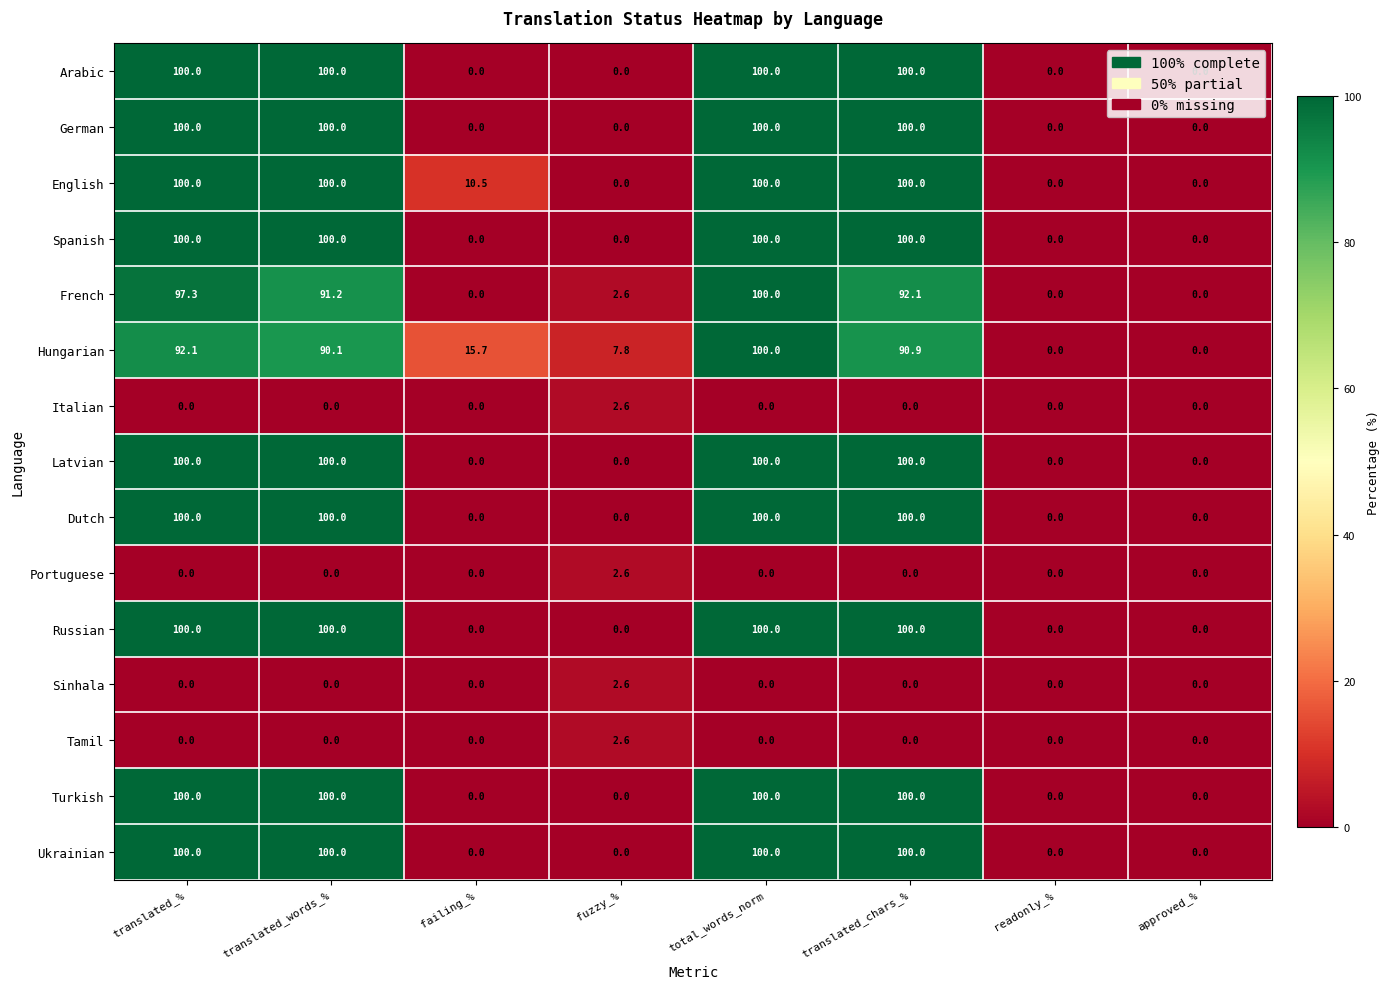

What is the spread (max minus min) of values at translated_chars_%?

100.0